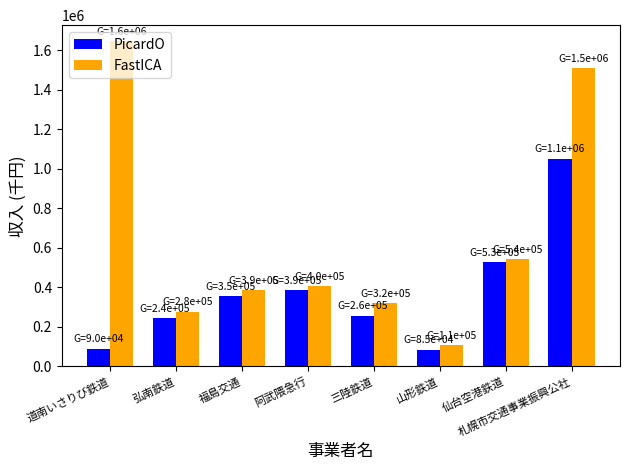

What is the difference between the FastICA values at 山形鉄道 and 阿武隈急行?

297836